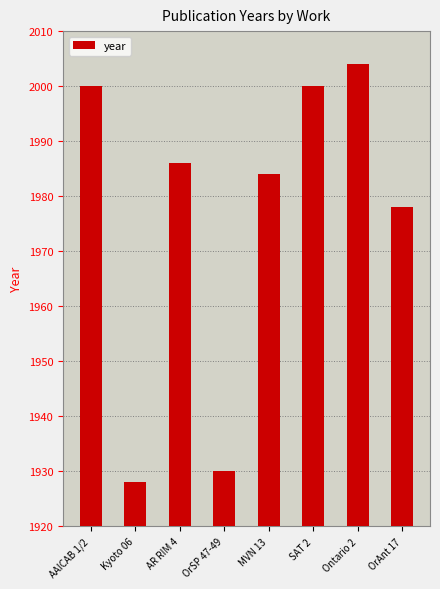

True or false: the data shows 487 at OrAnt 17.

False